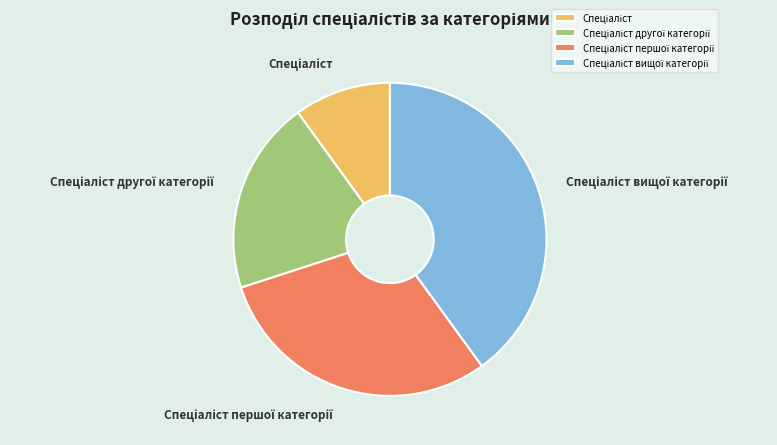

Count the number of slices in the pie.

4